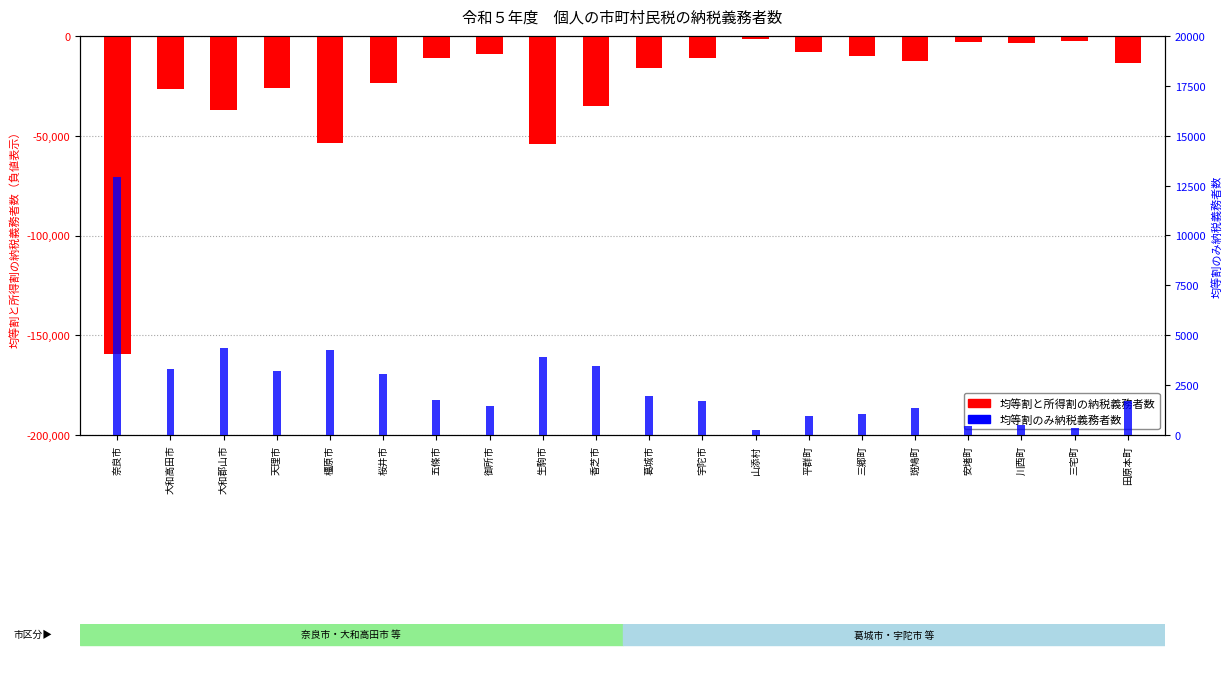

At which label is 均等割のみ納税義務者数 closest to 6614?

大和郡山市